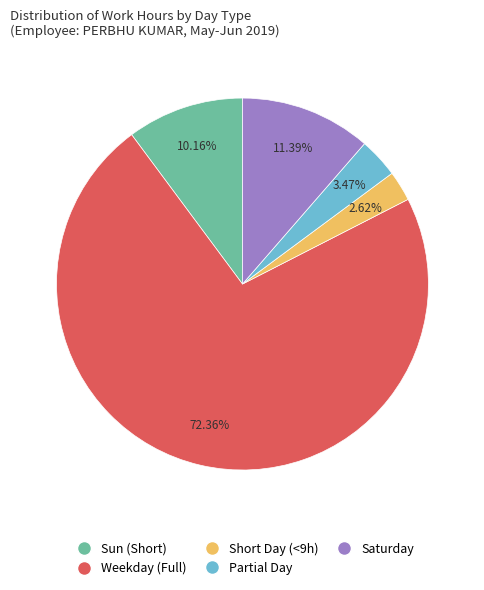

Is there a majority slice in this chart?

Yes